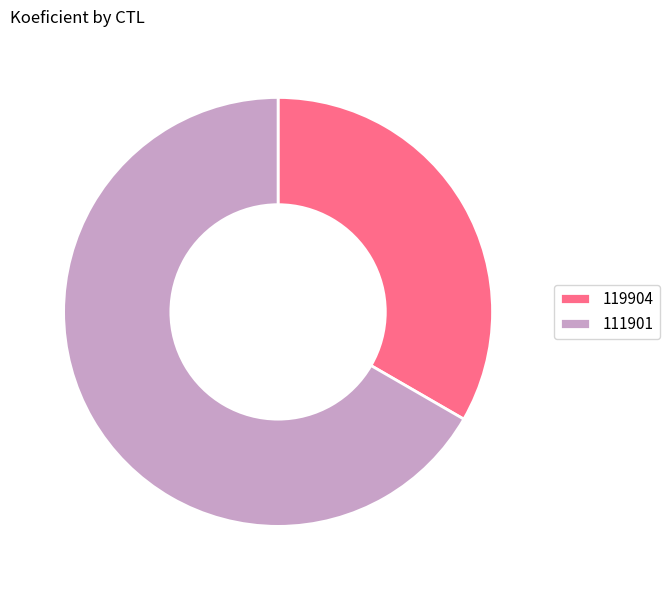

Do 119904 and 111901 together represent more than half of the pie?

Yes